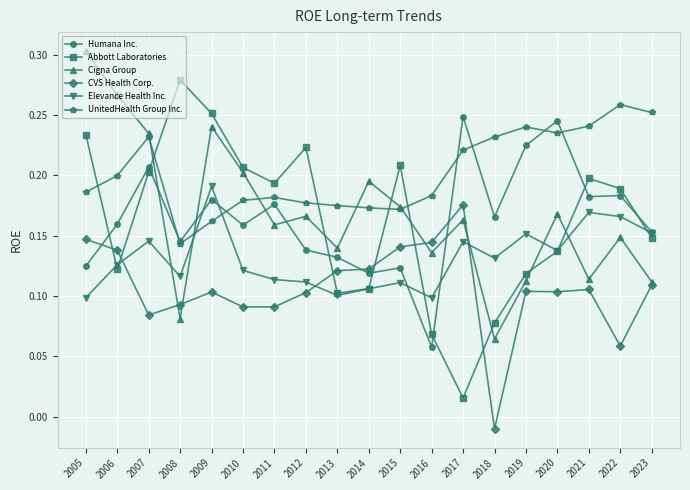

In Abbott Laboratories, how many points are lower than both neighbors (excluding endpoints)?

4